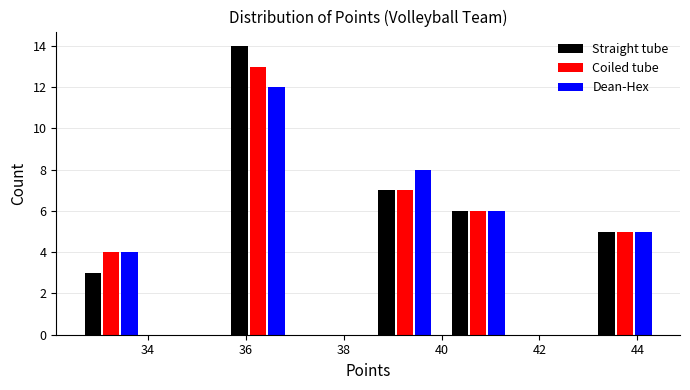

Reading left to right, transcribe this chart: for each range on the x-axis, give the height of each series' bar. Neither the bar edges nor the heights are printed on the chart, so give them approximately, as read against the axes.

32.5 to 34.0: Straight tube=3	Coiled tube=4	Dean-Hex=4
34.0 to 35.5: Straight tube=0	Coiled tube=0	Dean-Hex=0
35.5 to 37.0: Straight tube=14	Coiled tube=13	Dean-Hex=12
37.0 to 38.5: Straight tube=0	Coiled tube=0	Dean-Hex=0
38.5 to 40.0: Straight tube=7	Coiled tube=7	Dean-Hex=8
40.0 to 41.5: Straight tube=6	Coiled tube=6	Dean-Hex=6
41.5 to 43.0: Straight tube=0	Coiled tube=0	Dean-Hex=0
43.0 to 44.5: Straight tube=5	Coiled tube=5	Dean-Hex=5